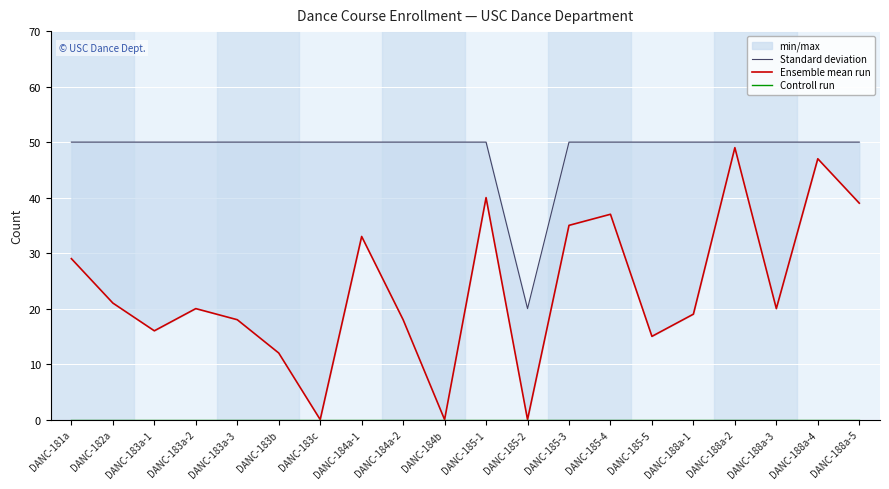

At which label does Controll run reach its peak?

DANC-181a